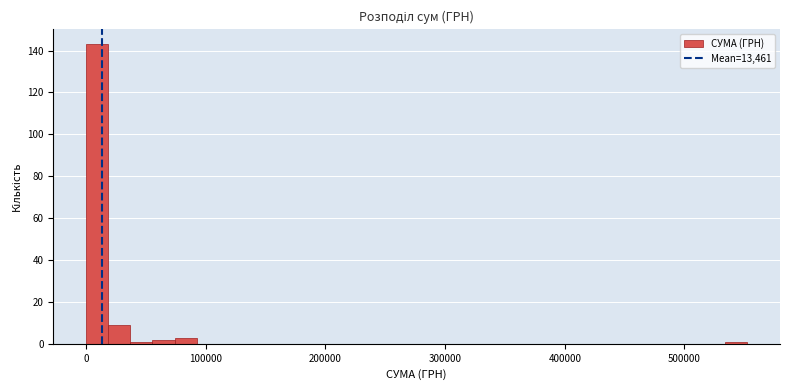

Around what value on the x-axis is the tallest bar? Give the approximate position of its centre, as read against the axis.

10000